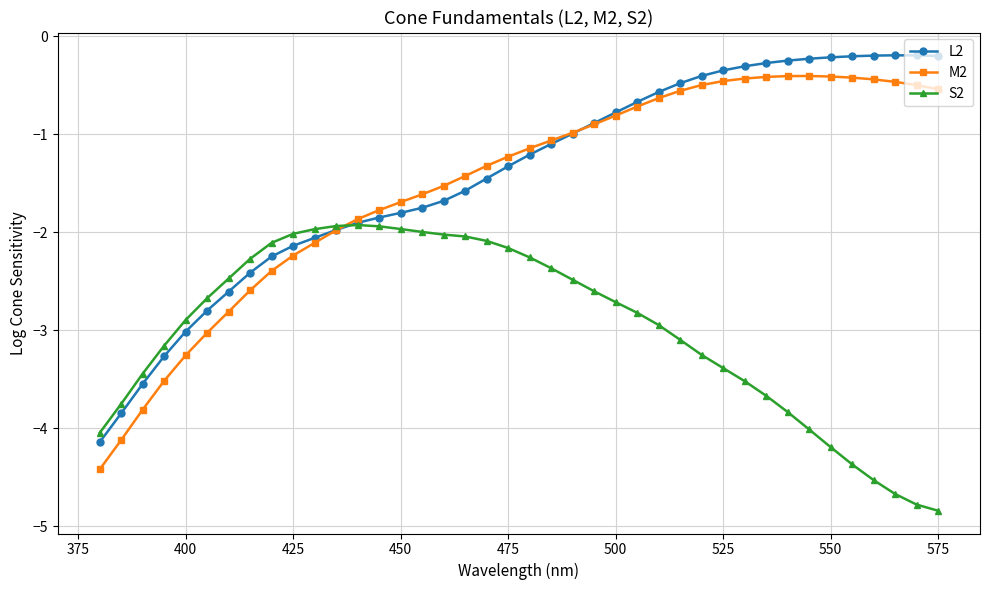

What is the value of the M2 point at the 38th from the left?

-0.5